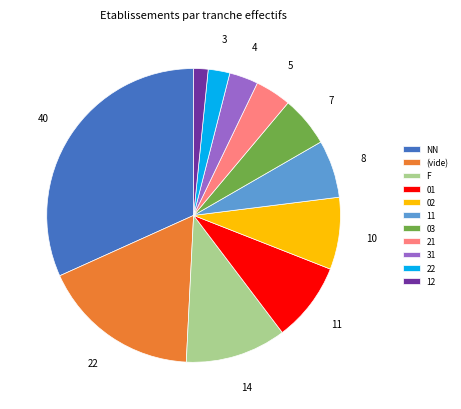

To the nearest percent, what is the difference between the 21 and F slice percentages?

7%